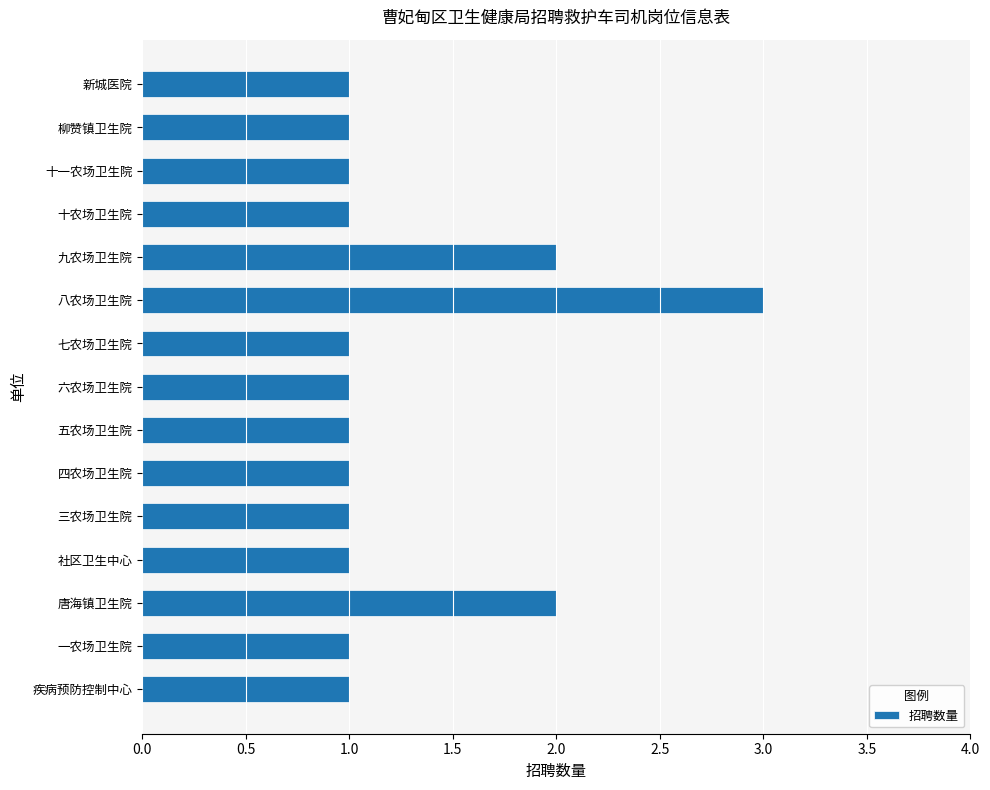

Is it true that the value at 四农场卫生院 is 0?

False